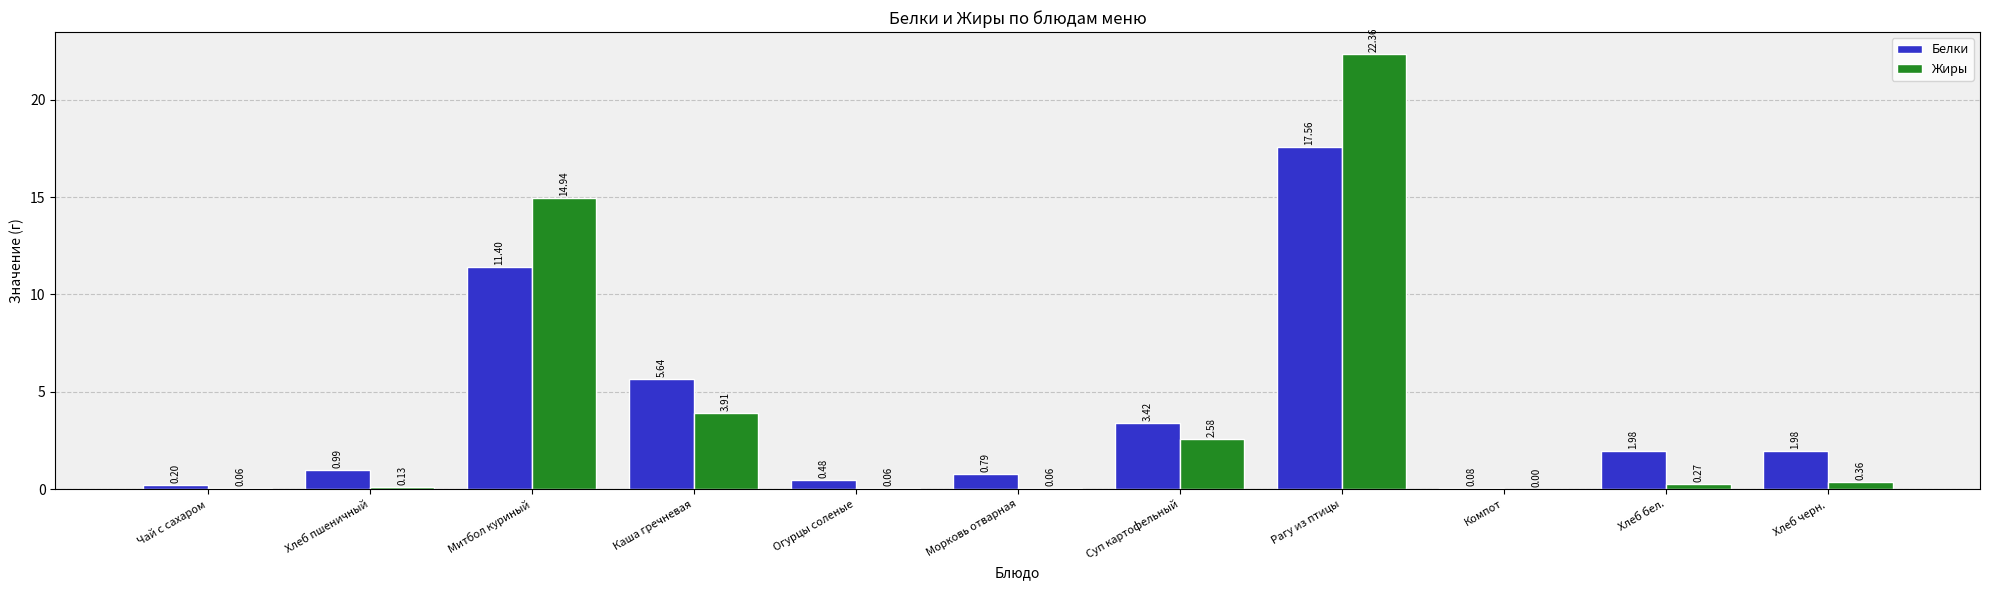

Is the value of Жиры at Суп картофельный greater than the value of Белки at Каша гречневая?

No